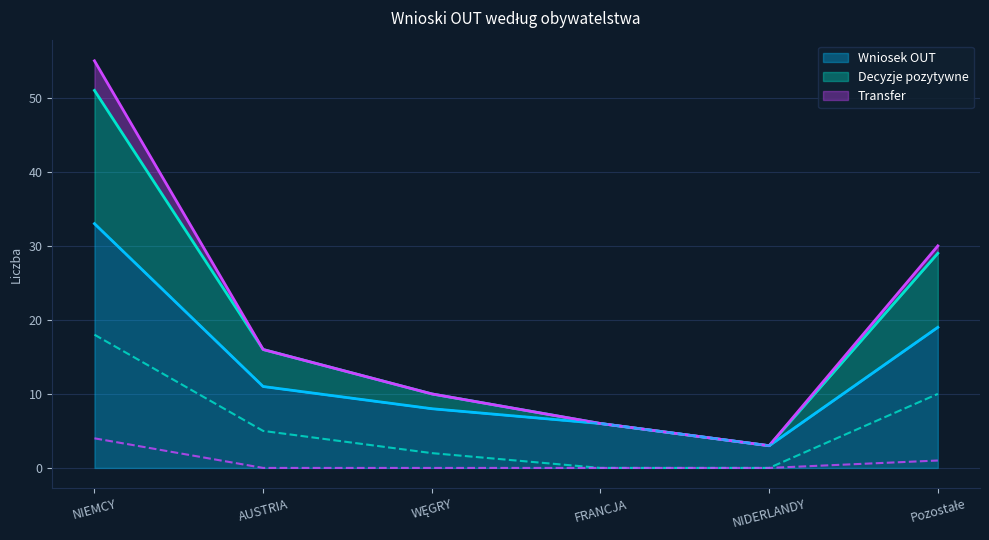

Is it true that Transfer equals 0 at Pozostałe?

False